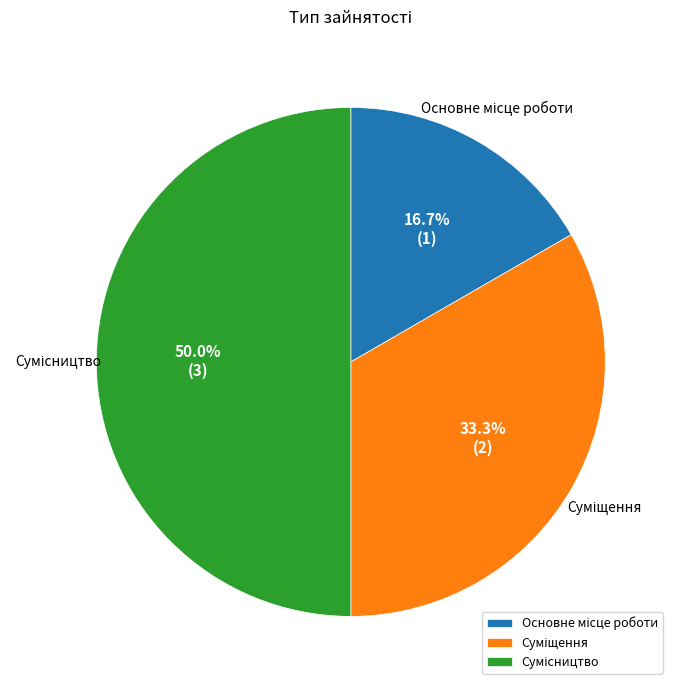

Count the number of slices in the pie.

3